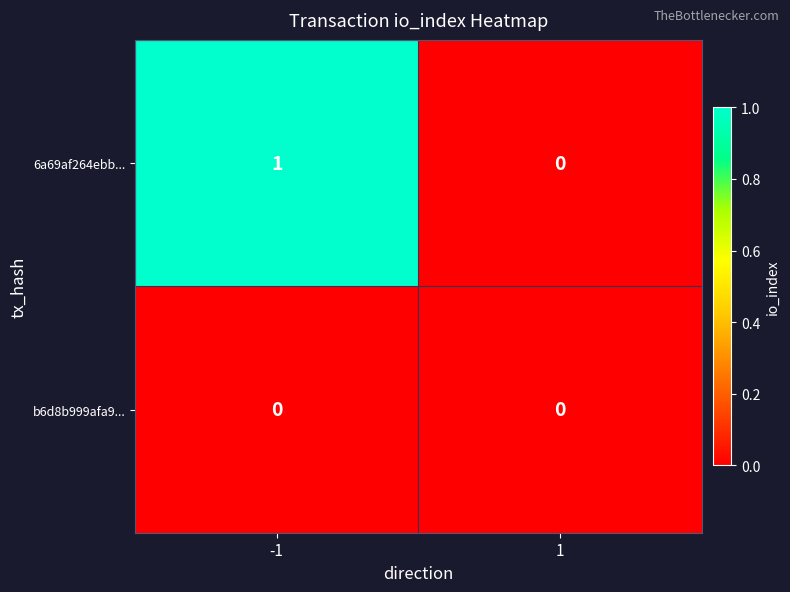

List the series in order of their peak value, lowest first.

b6d8b999afa9..., 6a69af264ebb...